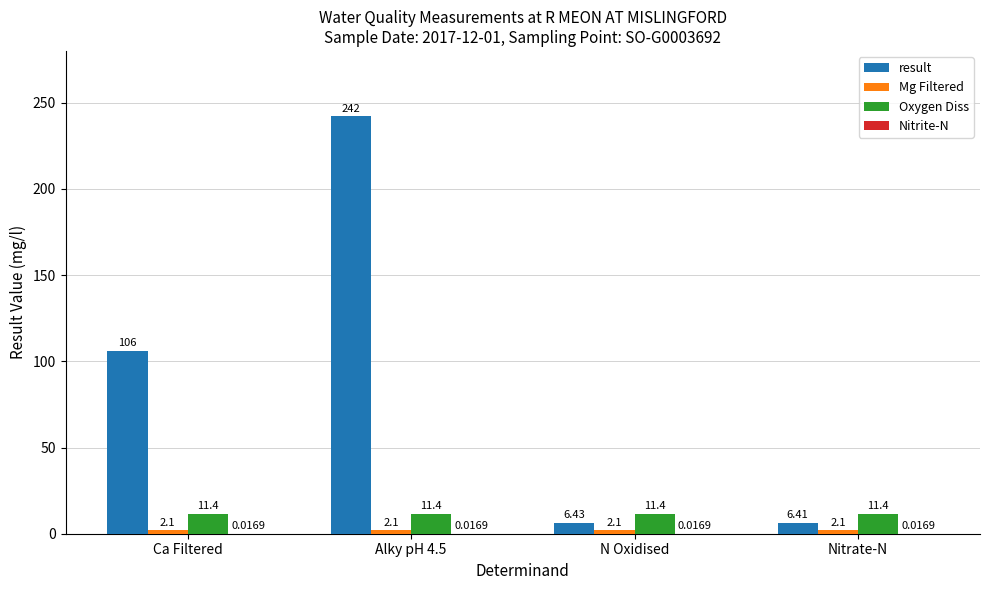

What is the total value across all series at Ca Filtered?

119.5